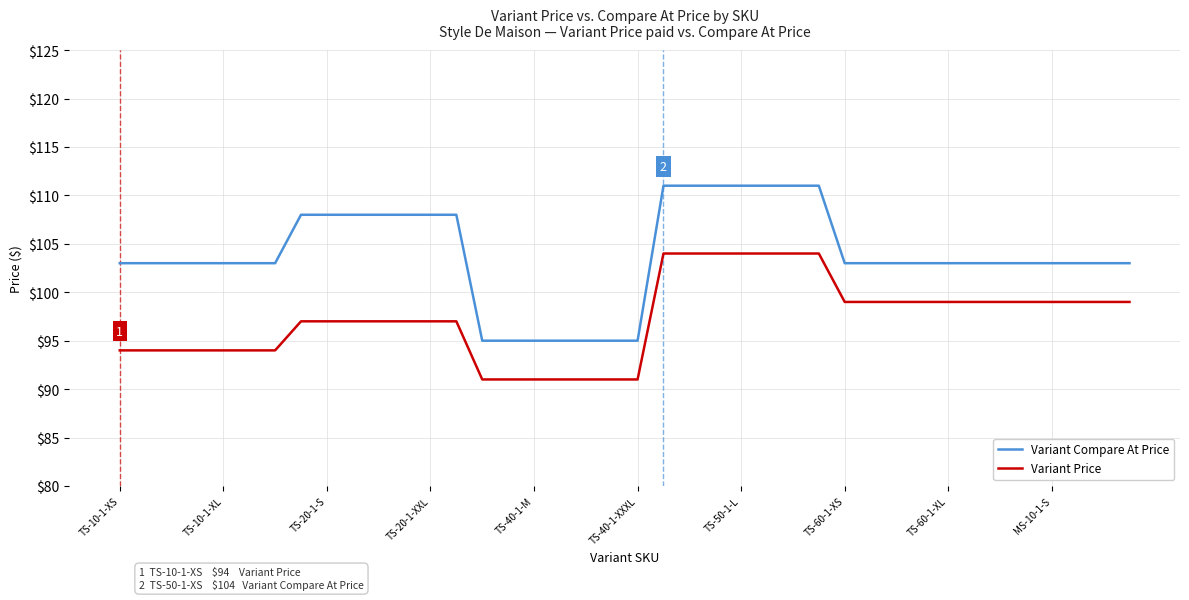

What is the smallest value displayed?

91